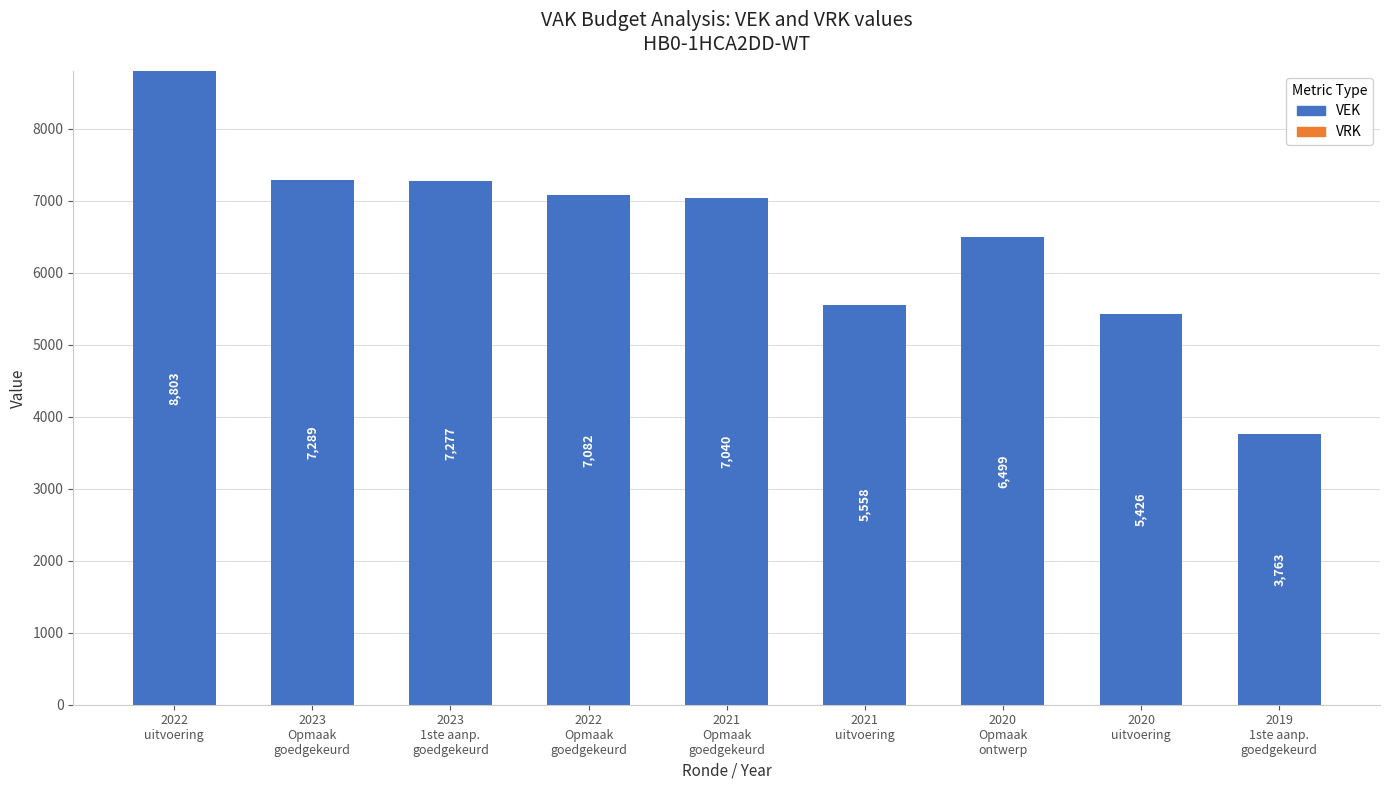

Reading left to right, transcribe all the data shown in this chart.

8803	7289	7277	7082	7040	5558	6499	5426	3763